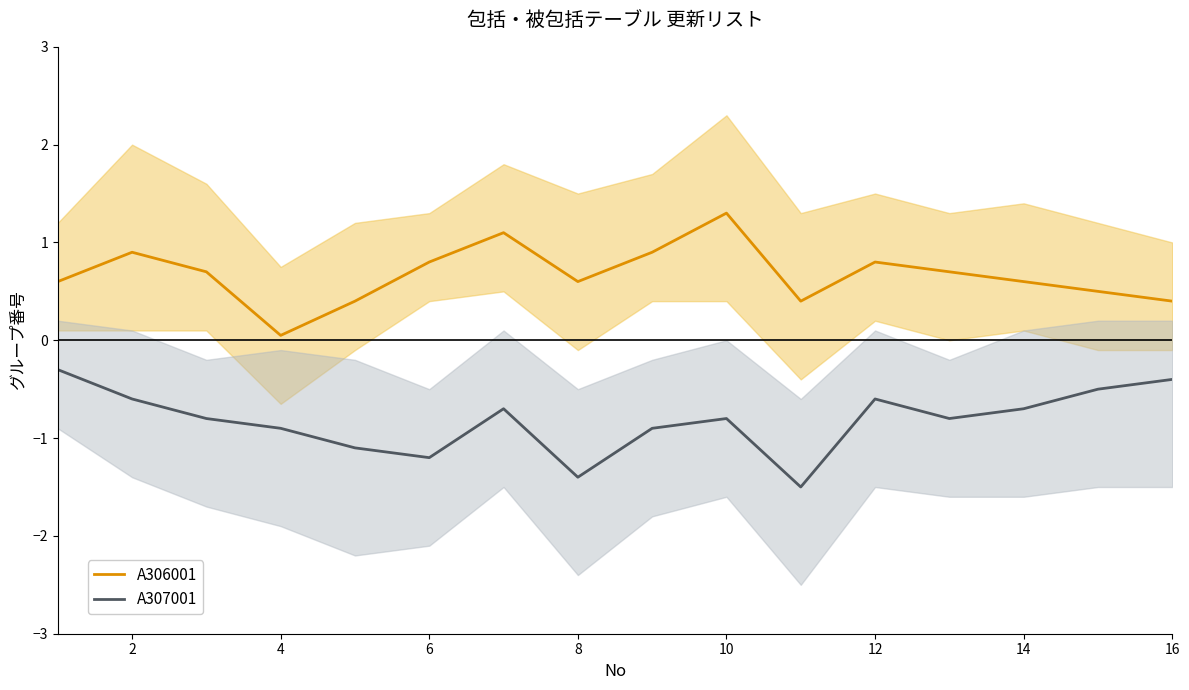

True or false: A307001 has a value of -0.6 at 12.

True